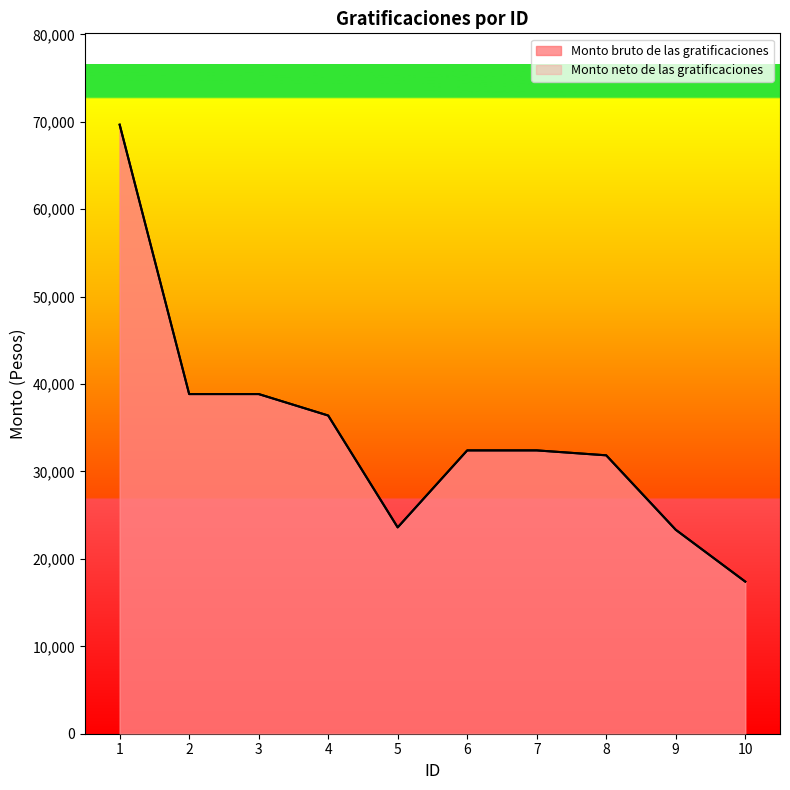

What is the average value of the Monto neto de las gratificaciones series?

34480.1